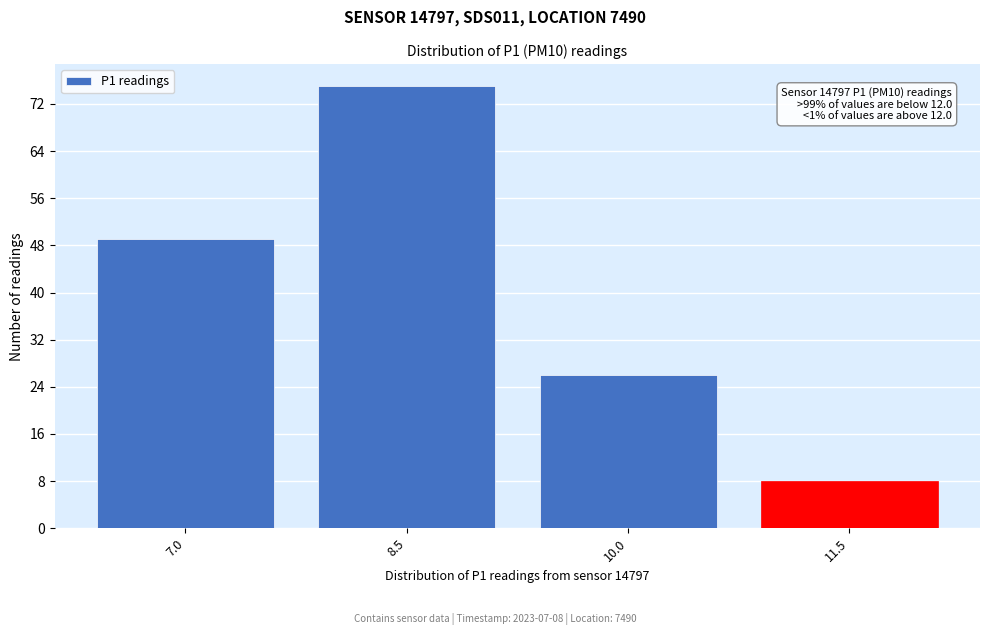

Reading left to right, extract all data points from this chart.

7.0=49	8.5=75	10.0=26	11.5=8